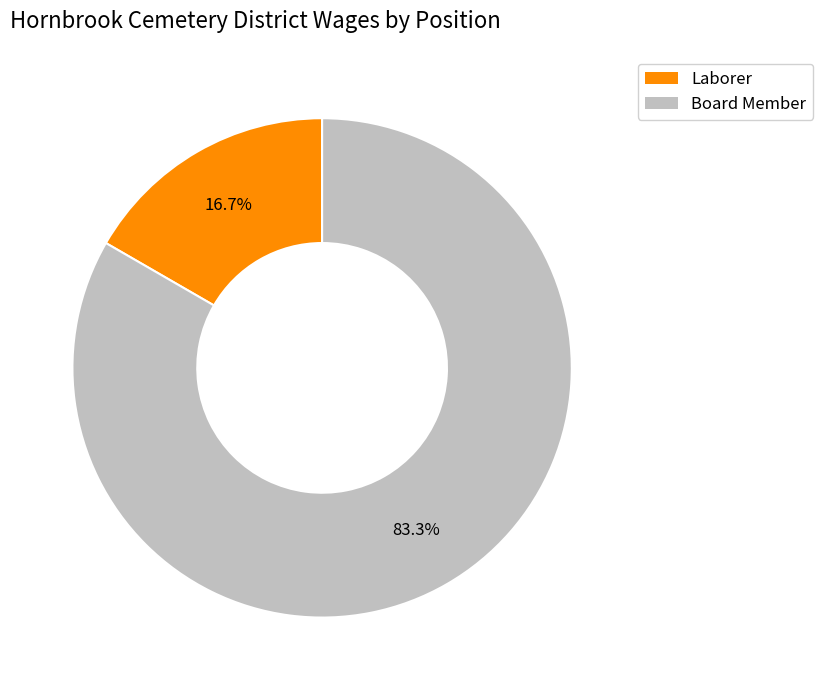

Is there any slice that represents more than half of the pie?

Yes